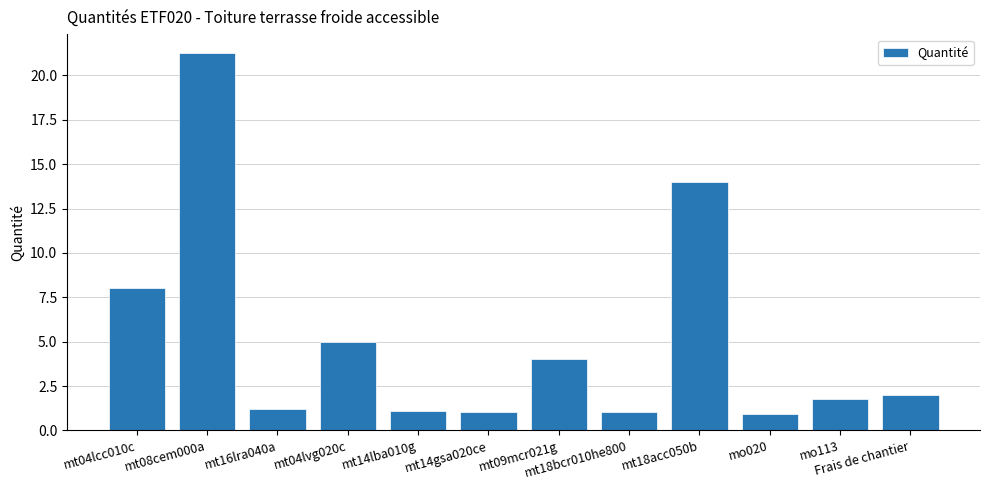

What position from the left is mt18bcr010he800?

8